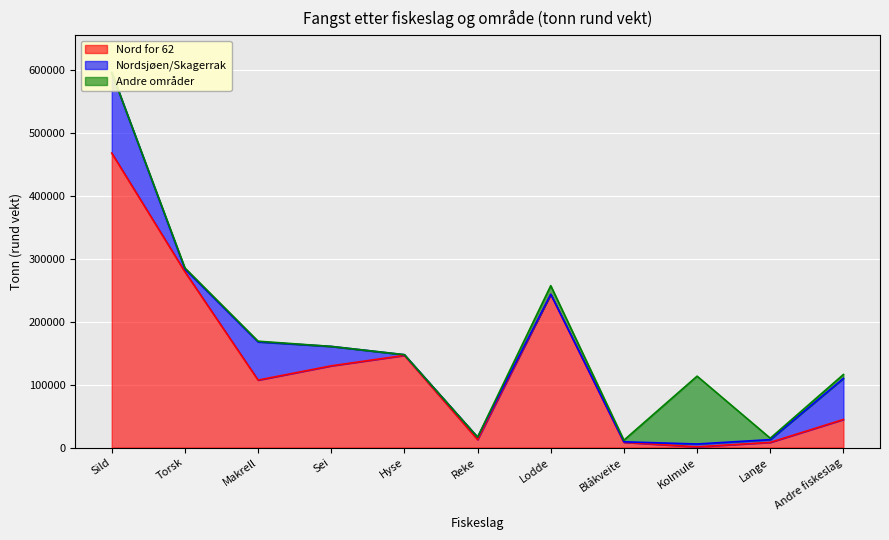

What is the difference between the second highest and second lowest values in the Nordsjøen/Skagerrak series?

64467